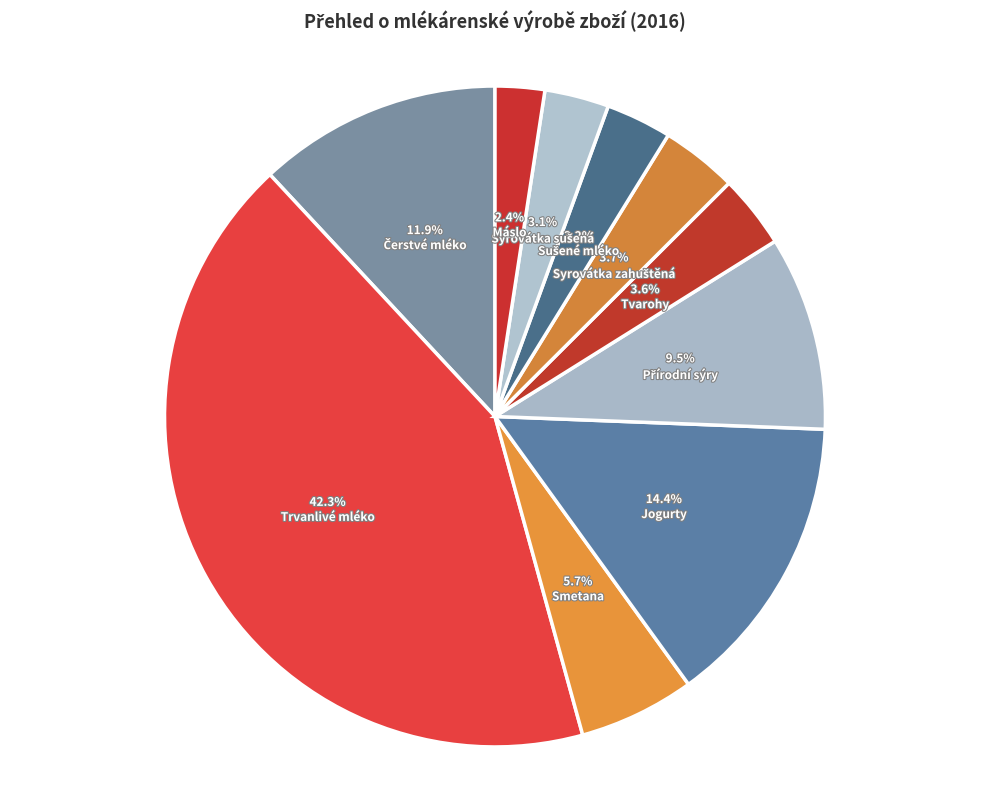

What is the smallest slice in the pie chart?

Máslo